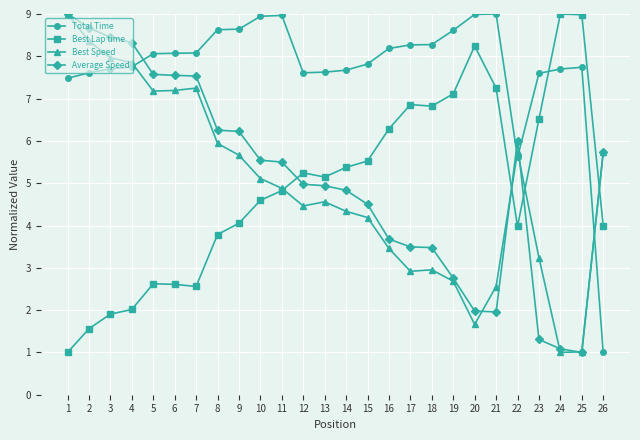

What is the greatest value displayed?

9.0